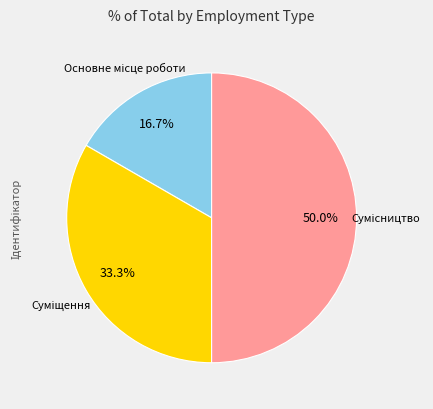

Count the number of slices in the pie.

3